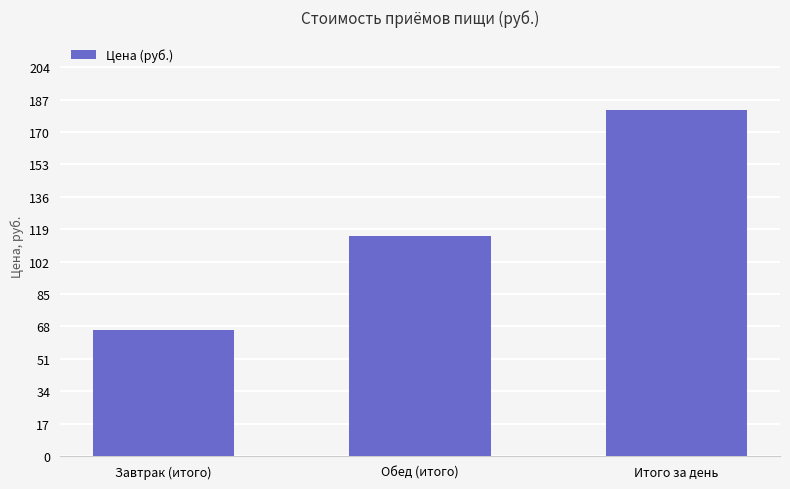

What is the label of the 1st bar from the left?

Завтрак (итого)